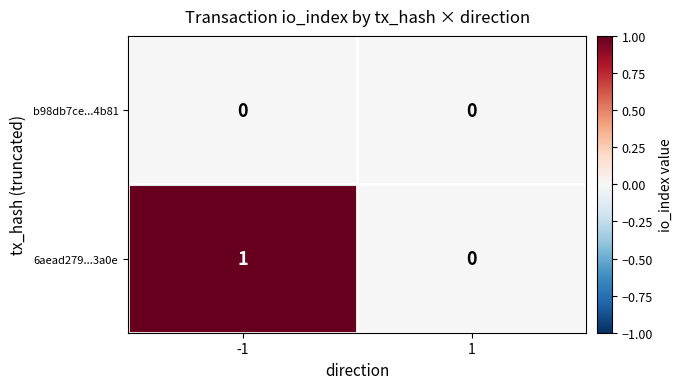

The 6aead279...3a0e series shows 2 at -1. True or false?

False